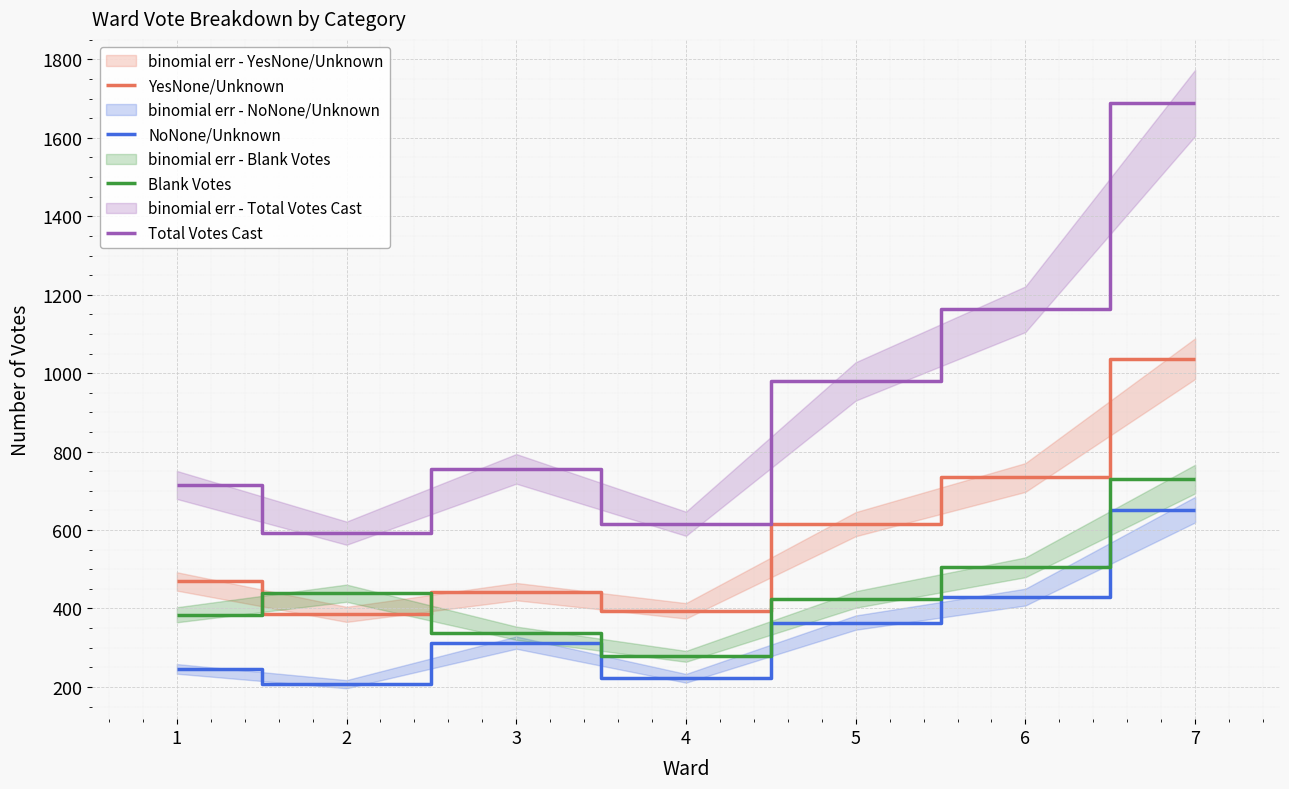

Reading right to left, extract all data points from this chart.

YesNone/Unknown: 1037	734	615	394	443	385	469
NoNone/Unknown: 652	429	364	222	313	207	246
Blank Votes: 730	505	423	278	337	439	384
Total Votes Cast: 1689	1163	979	616	756	592	715